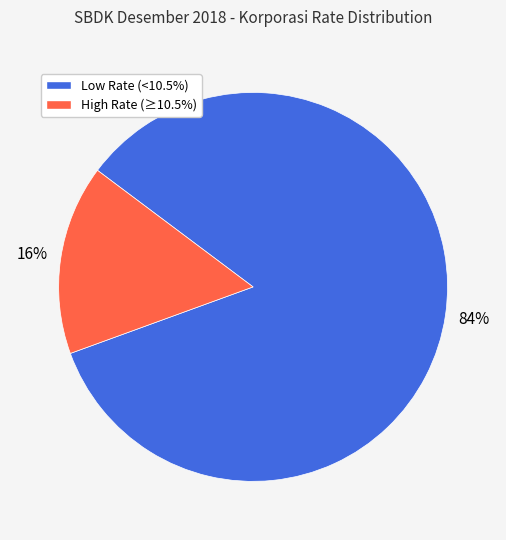

Is there a majority slice in this chart?

Yes